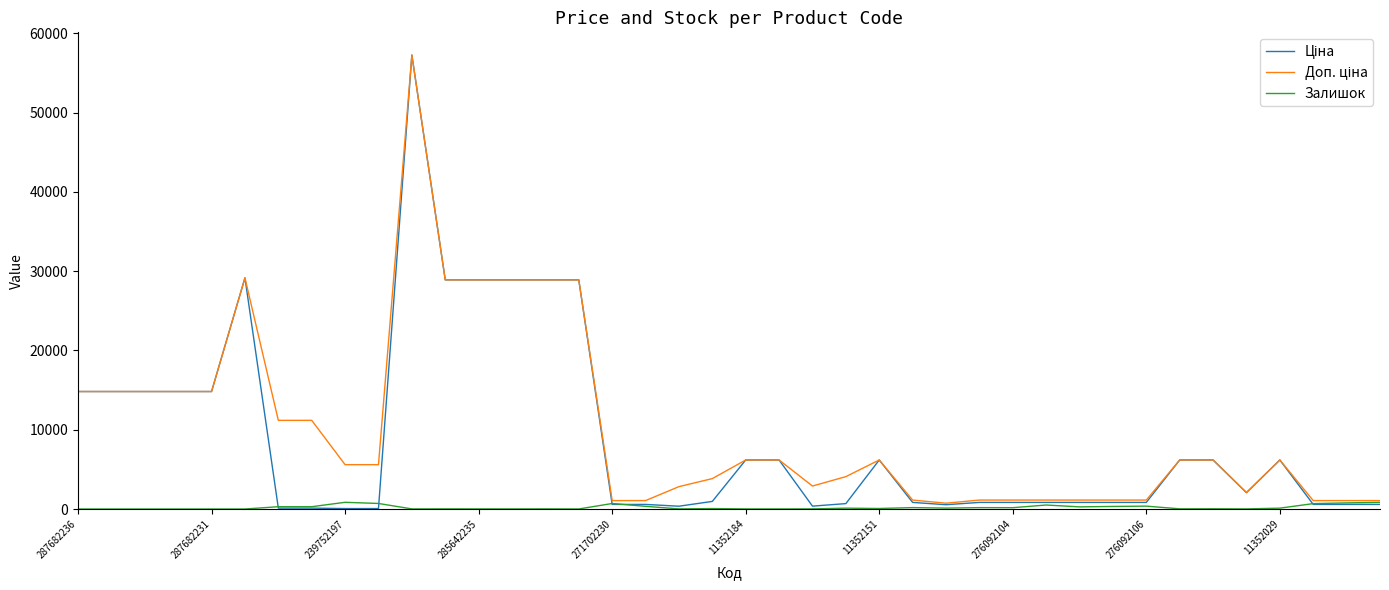

Does the chart display data point markers on the line(s)?

No